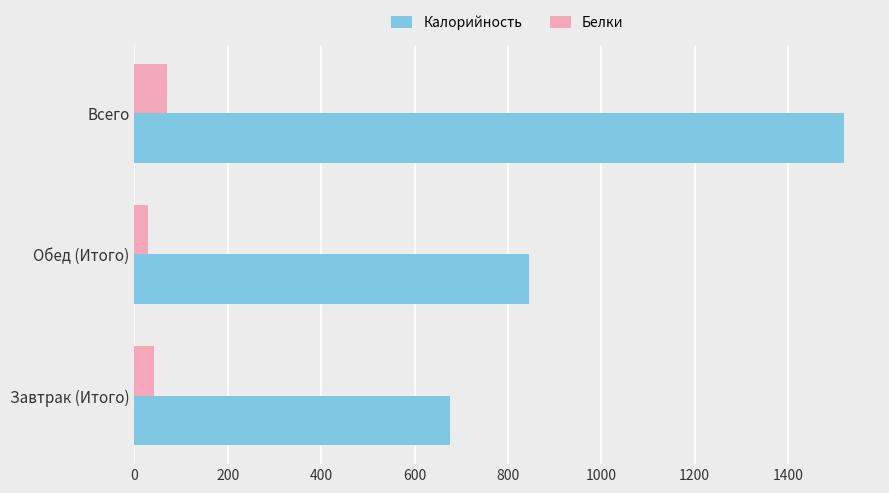

The Белки series shows 70.3 at Всего. True or false?

True